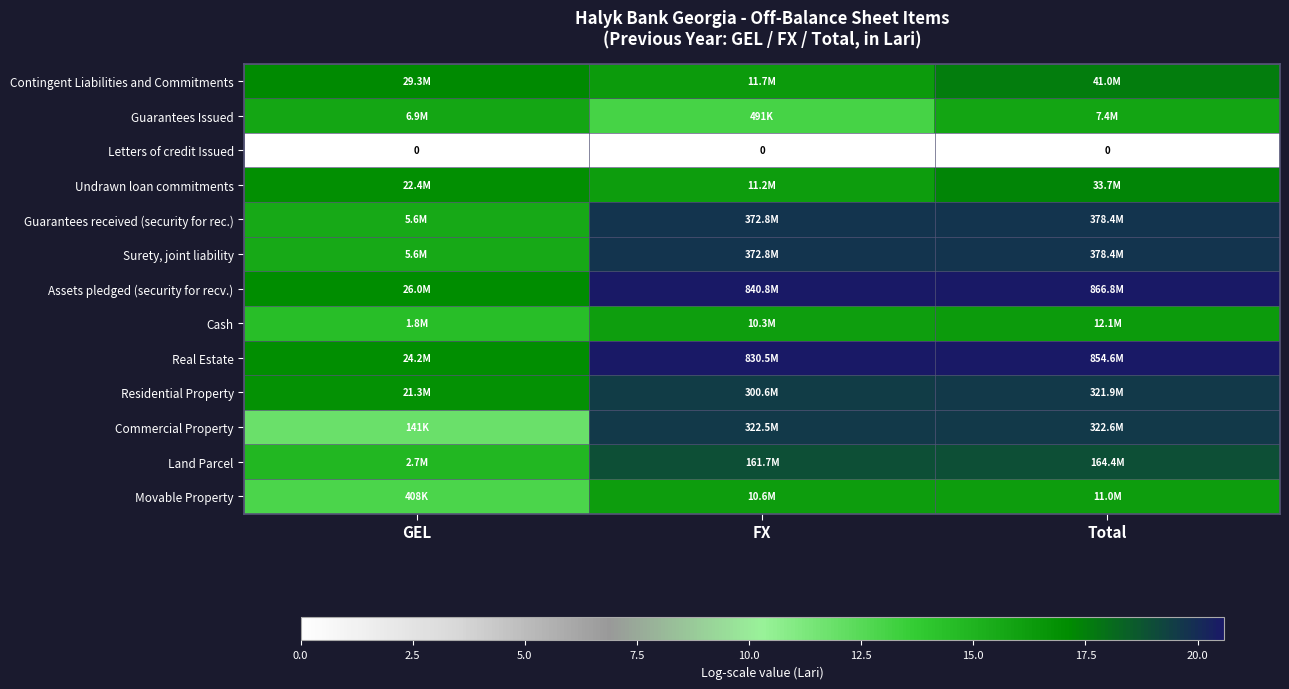

Is the value of Movable Property at Total greater than the value of Land Parcel at GEL?

Yes